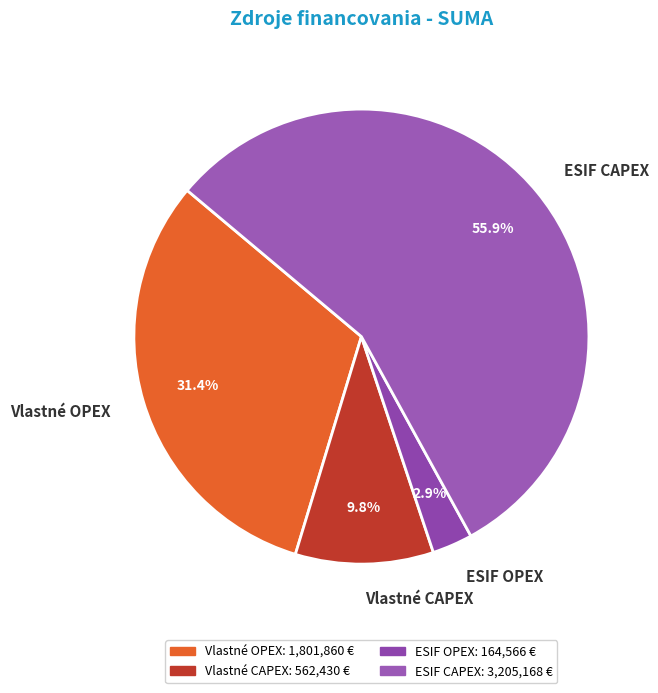

Do Vlastné CAPEX and ESIF OPEX together represent more than half of the pie?

No